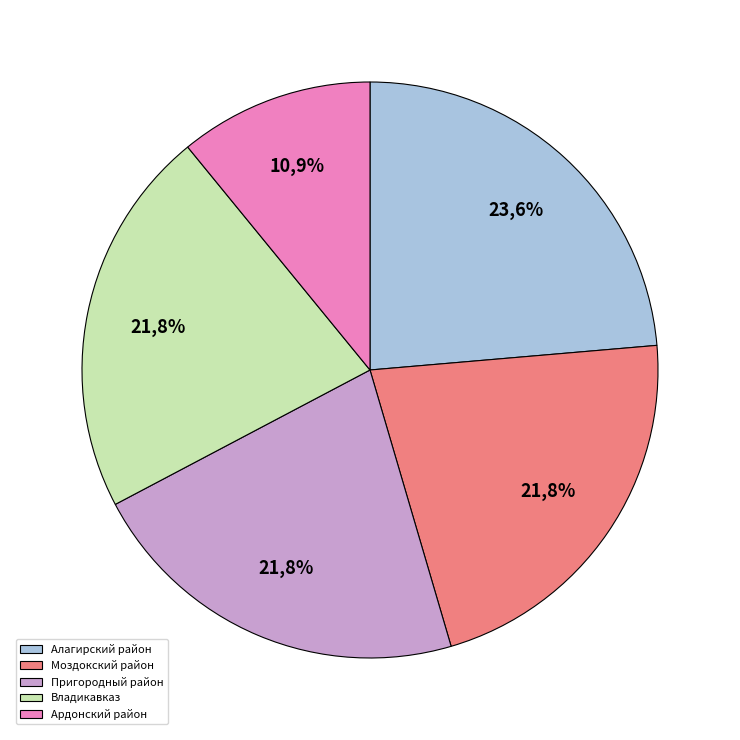

What percentage is the Моздокский район slice, to the nearest percent?

22%